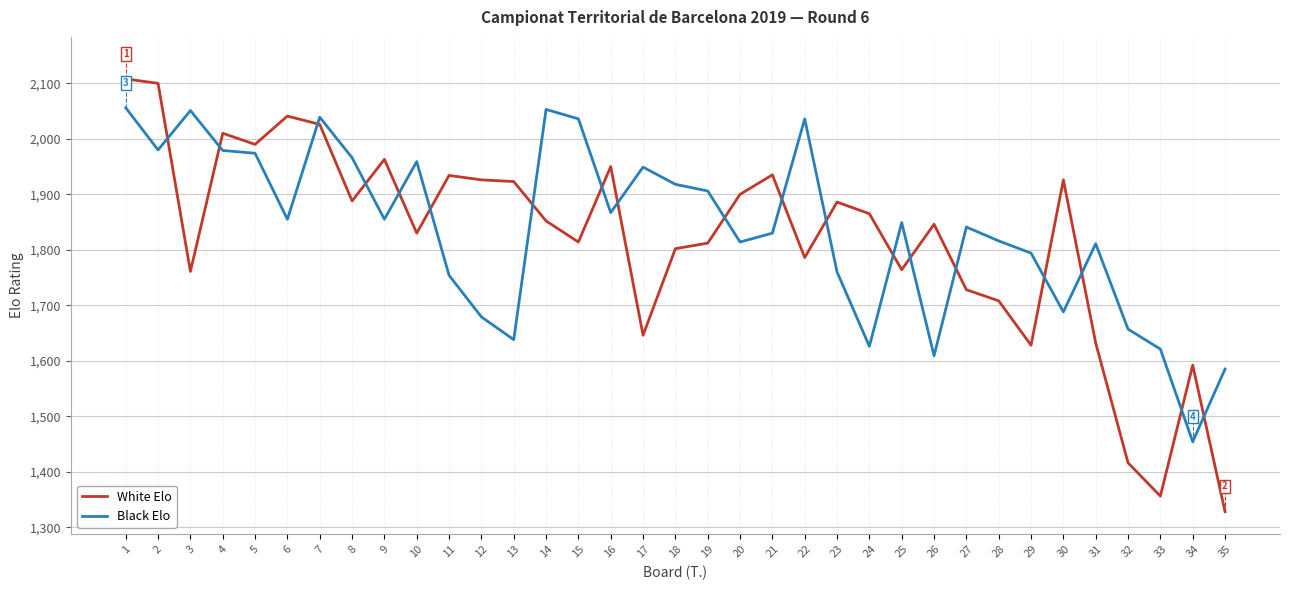

Which series ends up on top after the final intersection of White Elo and Black Elo?

Black Elo